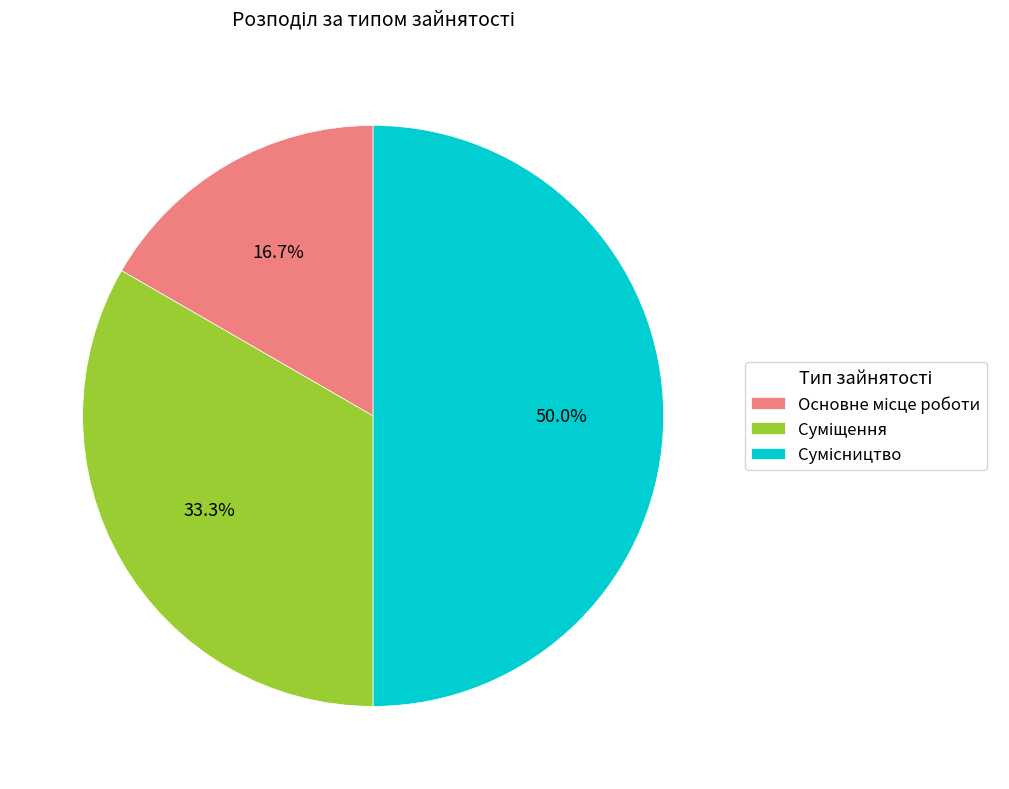

To the nearest percent, what is the difference between the Сумісництво and Суміщення slice percentages?

17%